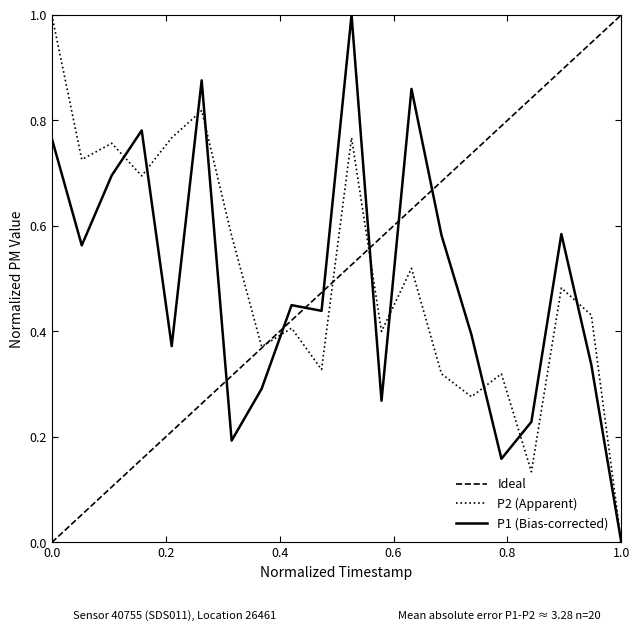

What is the highest value of the Ideal series?

1.0